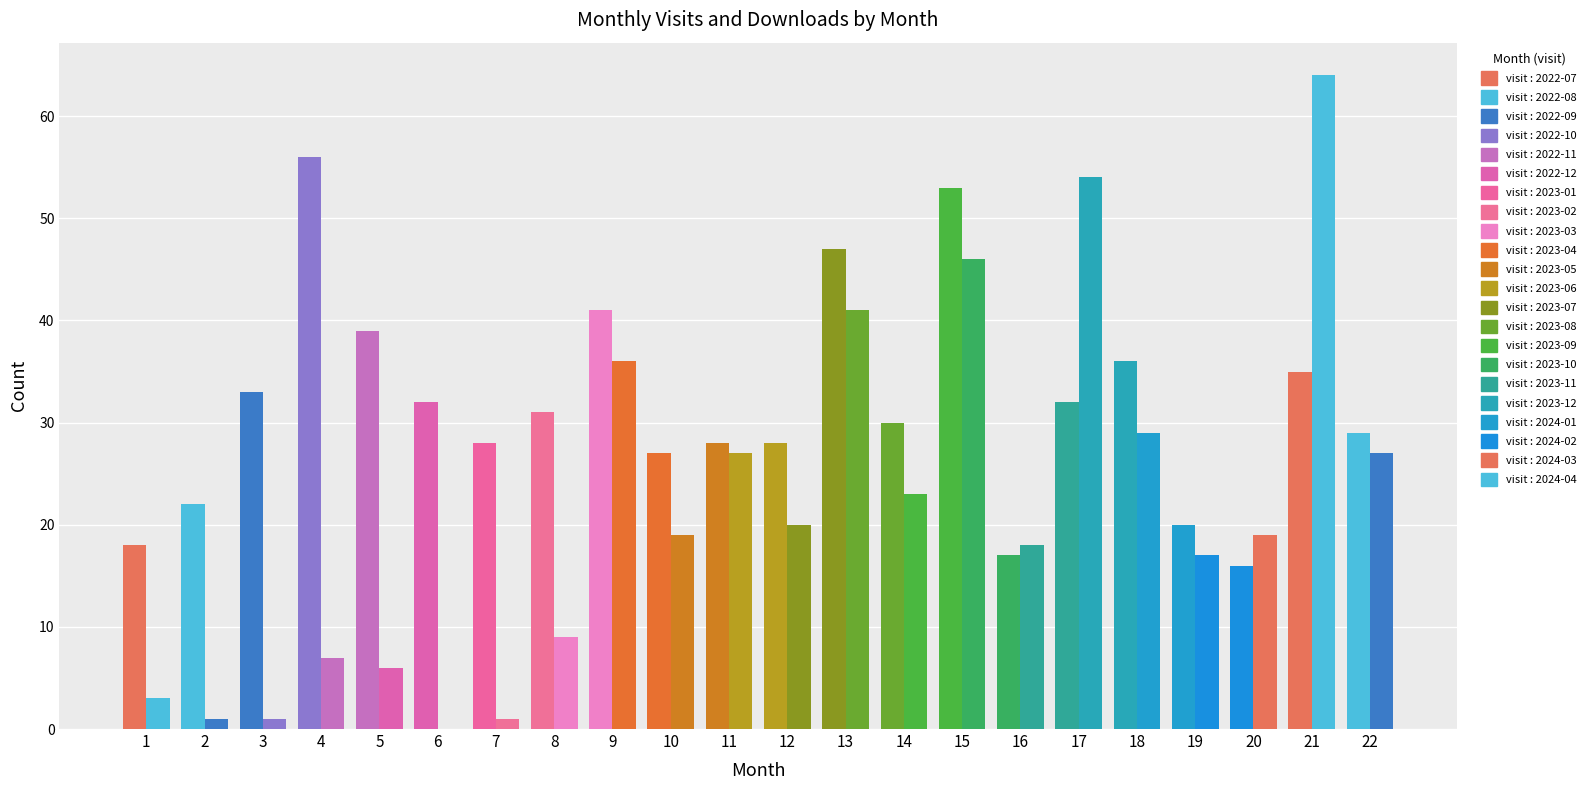

What is the value of the monthly_visit bar at the 15th from the left?

53